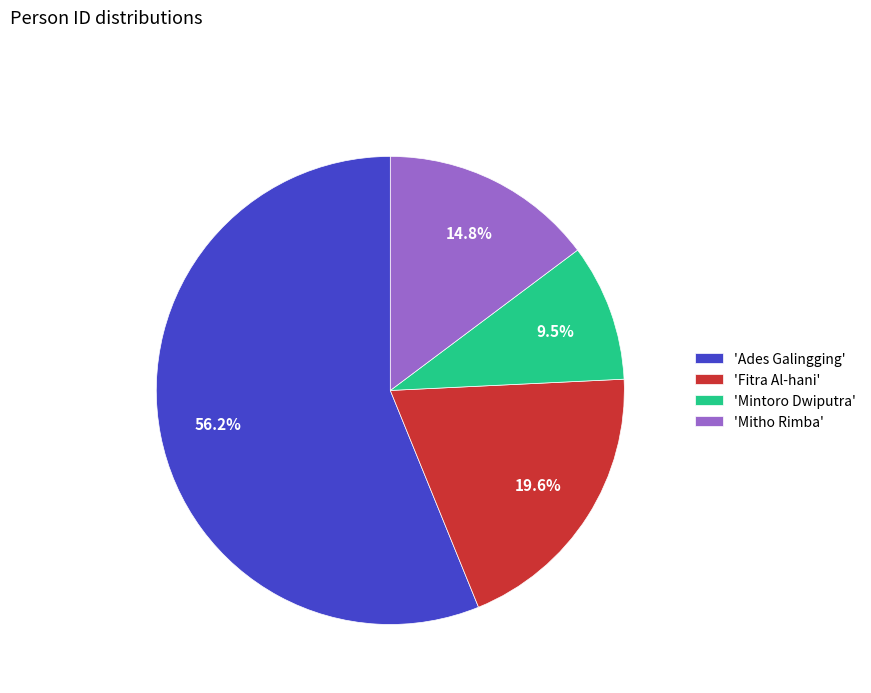

Count the number of slices in the pie.

4